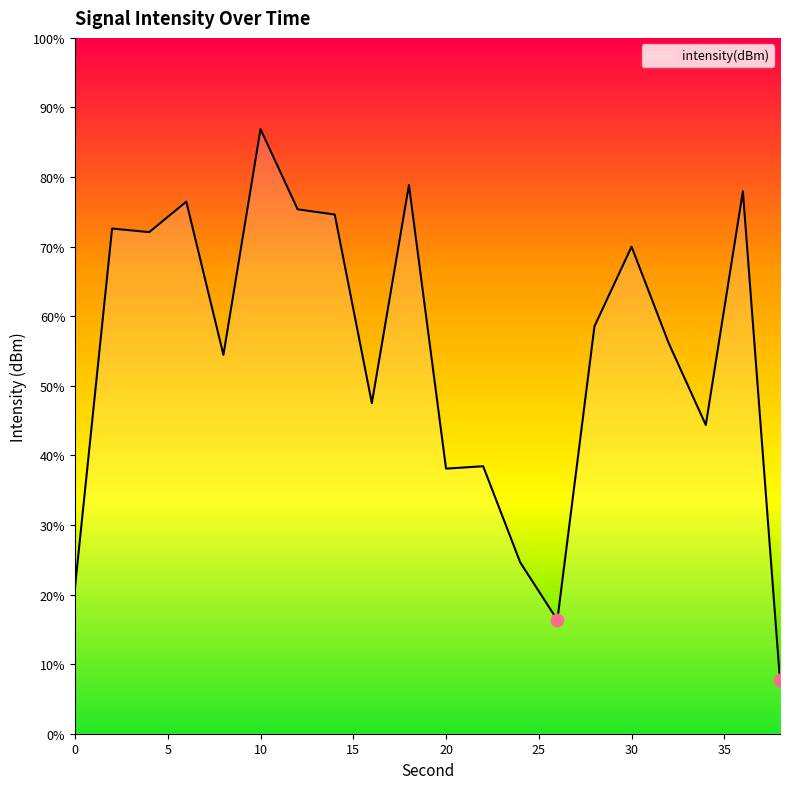

What is the difference between the maximum and minimum values?

79.2